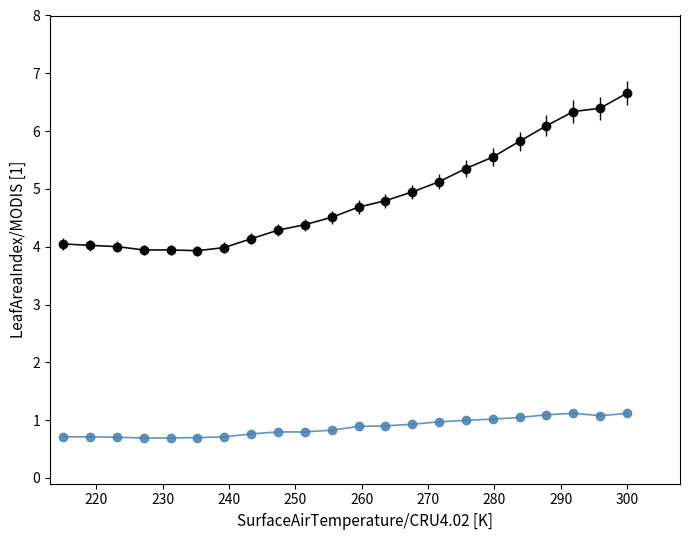

What is the maximum value shown in the chart?

6.7